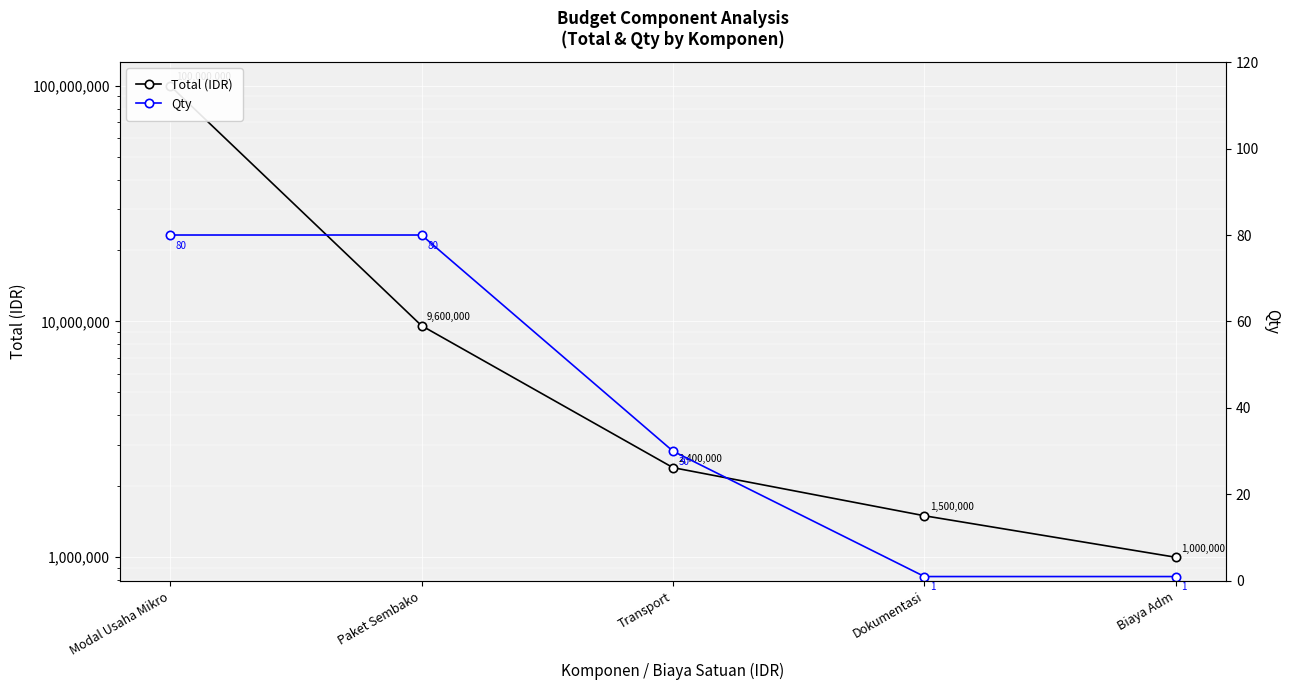

Between Dokumentasi and Biaya Adm, which is larger?

Dokumentasi